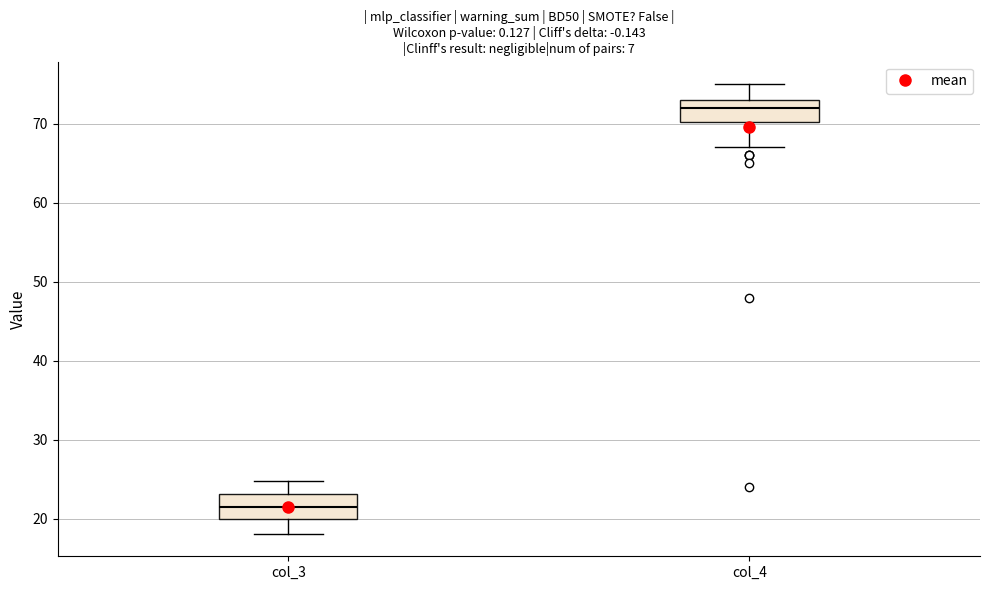

Reading left to right, read every box against the y-axis: the position of its median line, the range the box covers, and the ends of its whiskers. The values are not printed on the chart, so give them approximately, as read against the axis.

col_3: median 22, box 20 to 23, whiskers 18 to 25
col_4: median 72, box 70 to 73, whiskers 67 to 75